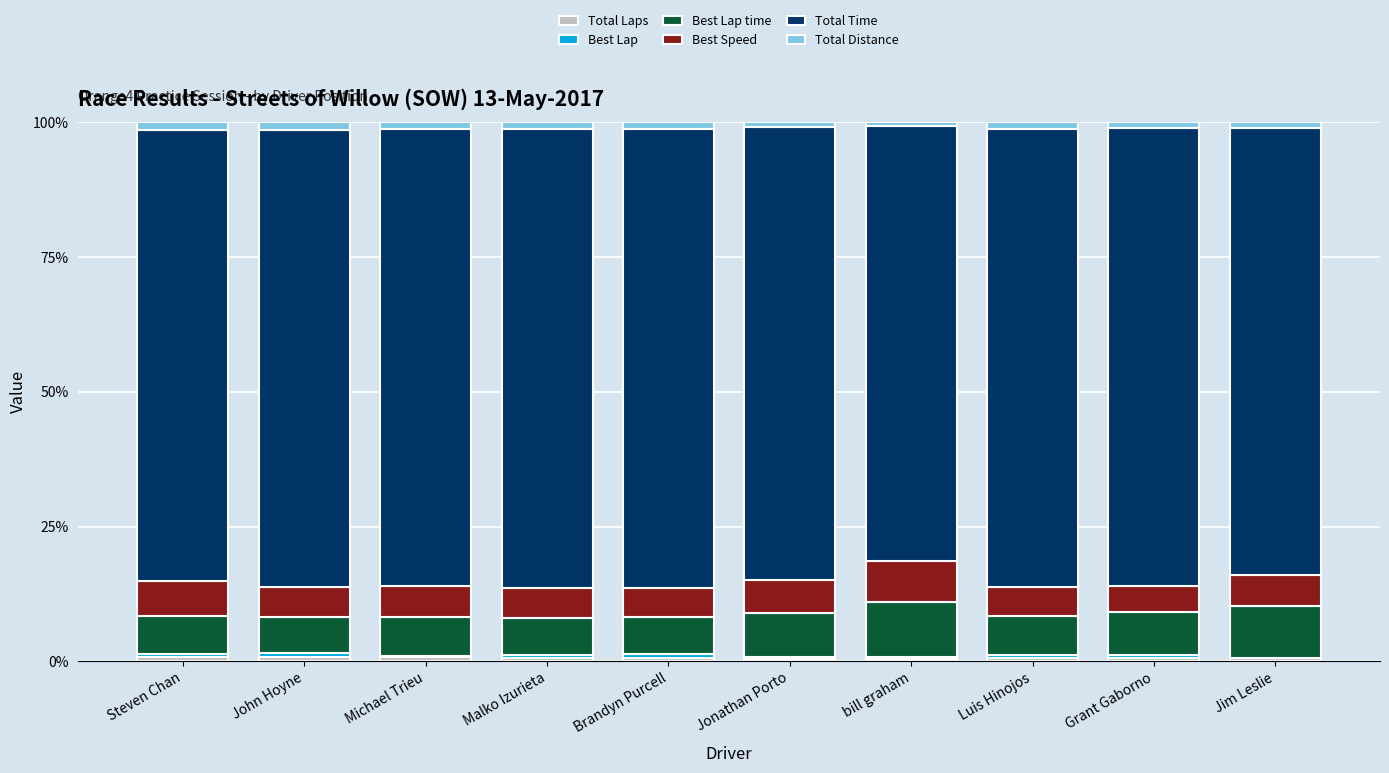

Are the bars grouped side by side (vs. stacked)?

No